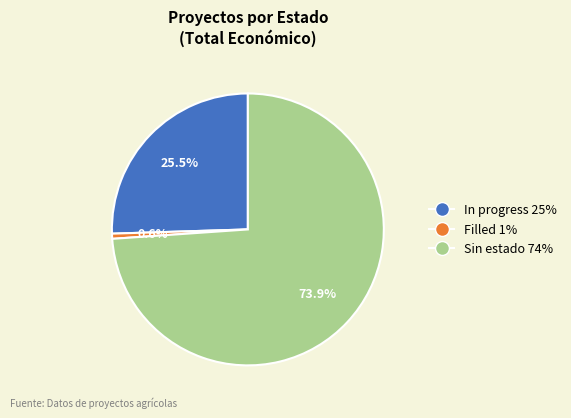

How many slices are in this pie chart?

3